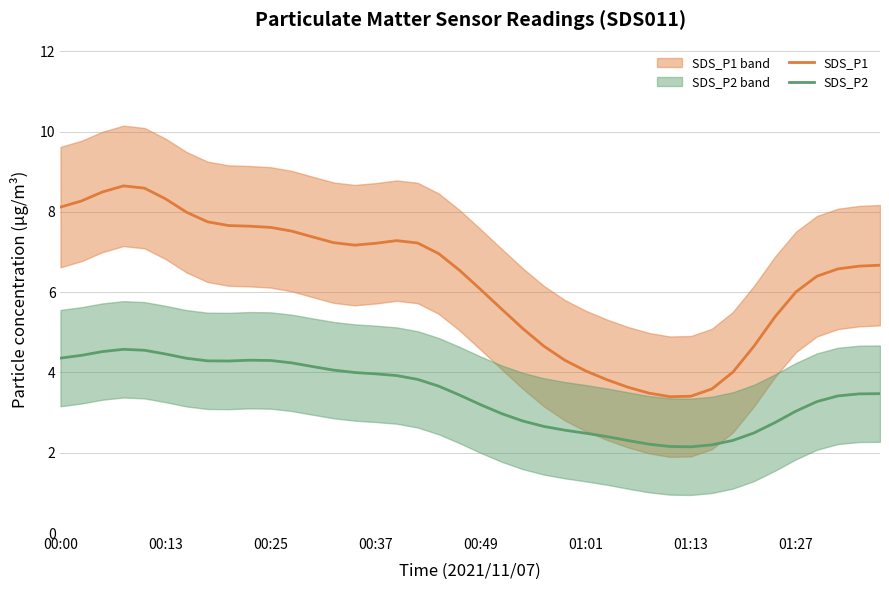

Does the chart display data point markers on the line(s)?

No